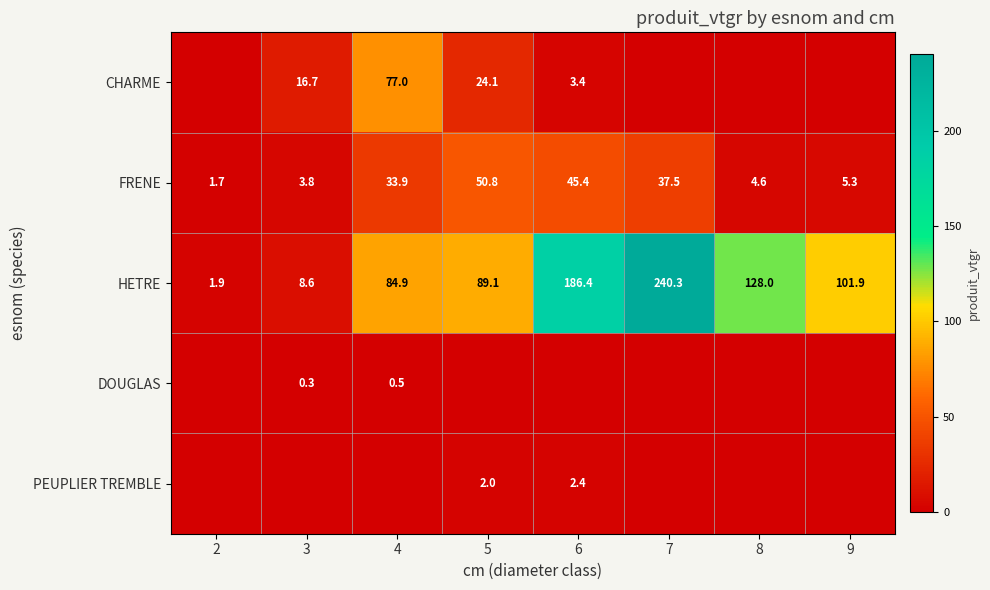

What is the difference between the maximum and minimum values in the HETRE series?

238.4